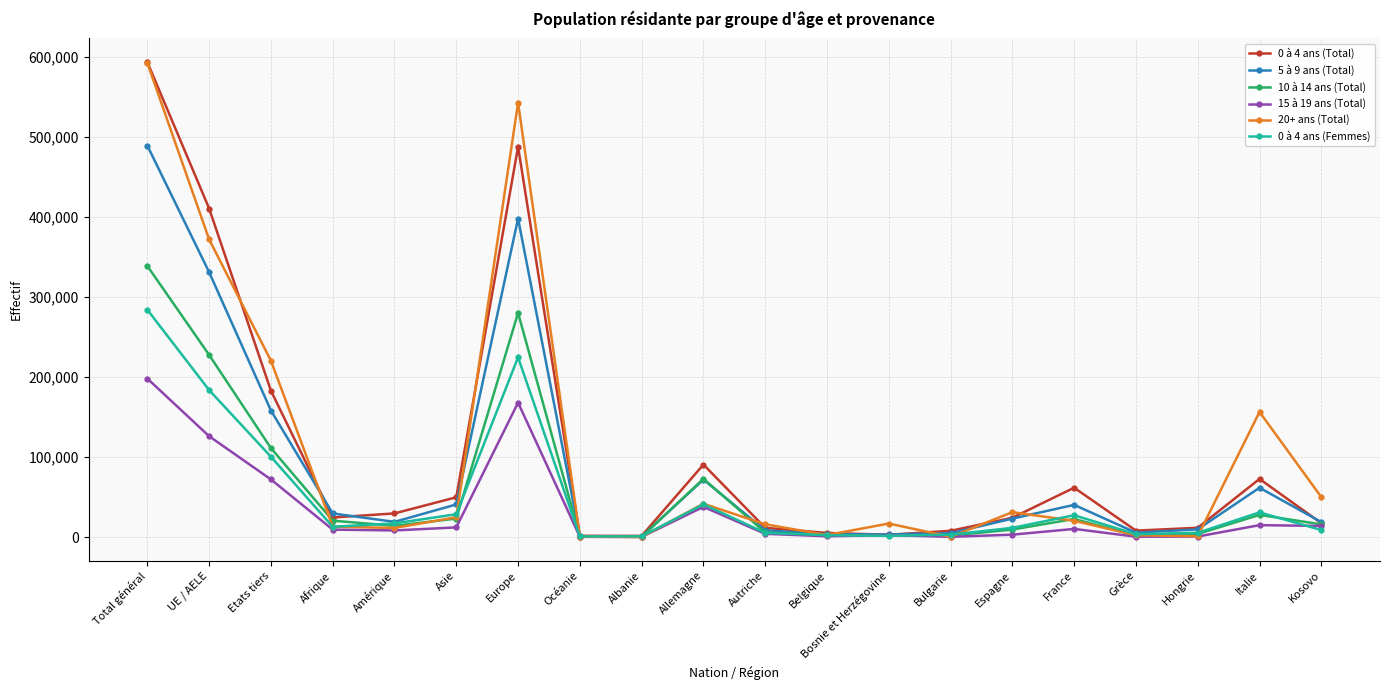

What is the spread (max minus min) of values at France?

51471